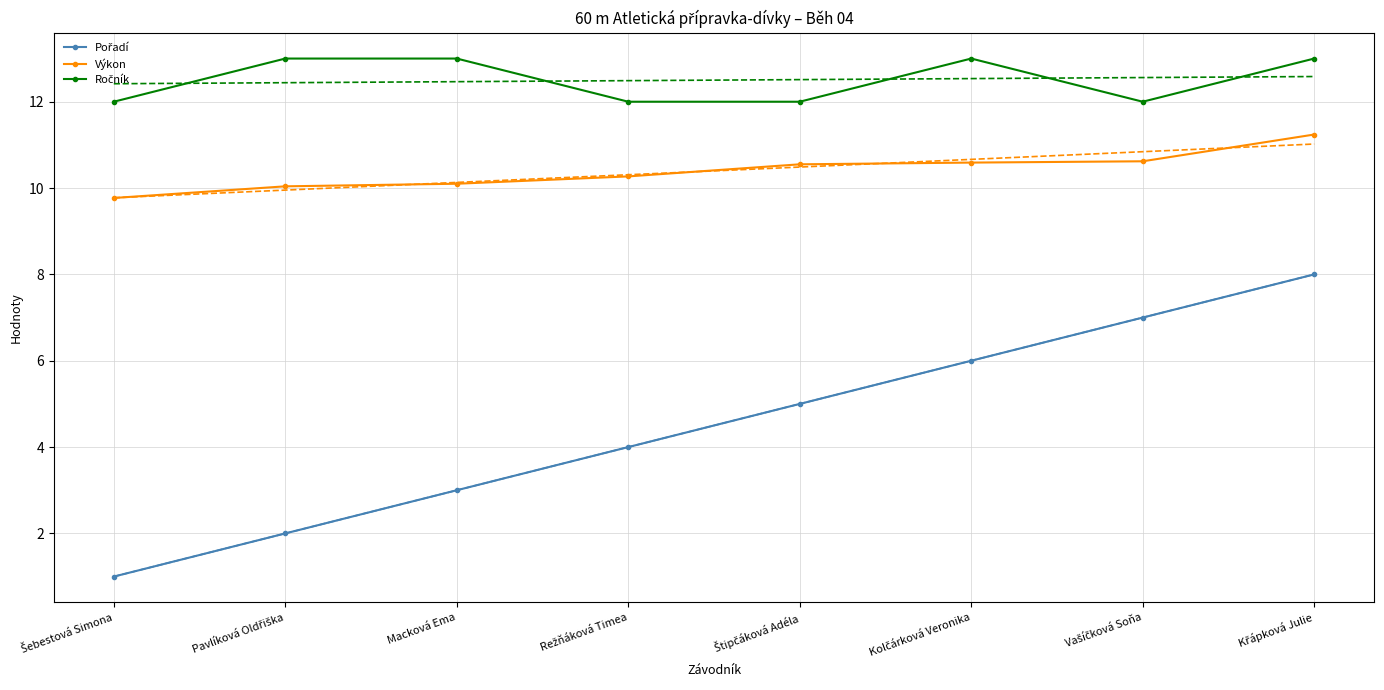

What is the label of the 7th point from the left?

Vašíčková Soňa